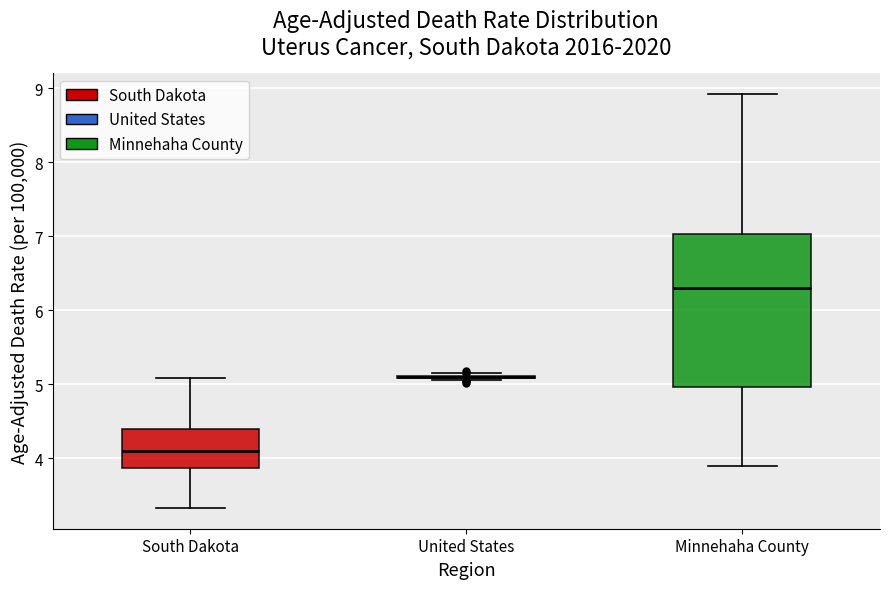

Reading left to right, read every box against the y-axis: the position of its median line, the range the box covers, and the ends of its whiskers. The values are not printed on the chart, so give them approximately, as read against the axis.

South Dakota: median 4.1, box 3.9 to 4.4, whiskers 3.3 to 5.1
United States: box collapsed to a line at 5.1, whiskers 5.1 to 5.1
Minnehaha County: median 6.3, box 5.0 to 7.0, whiskers 3.9 to 8.9